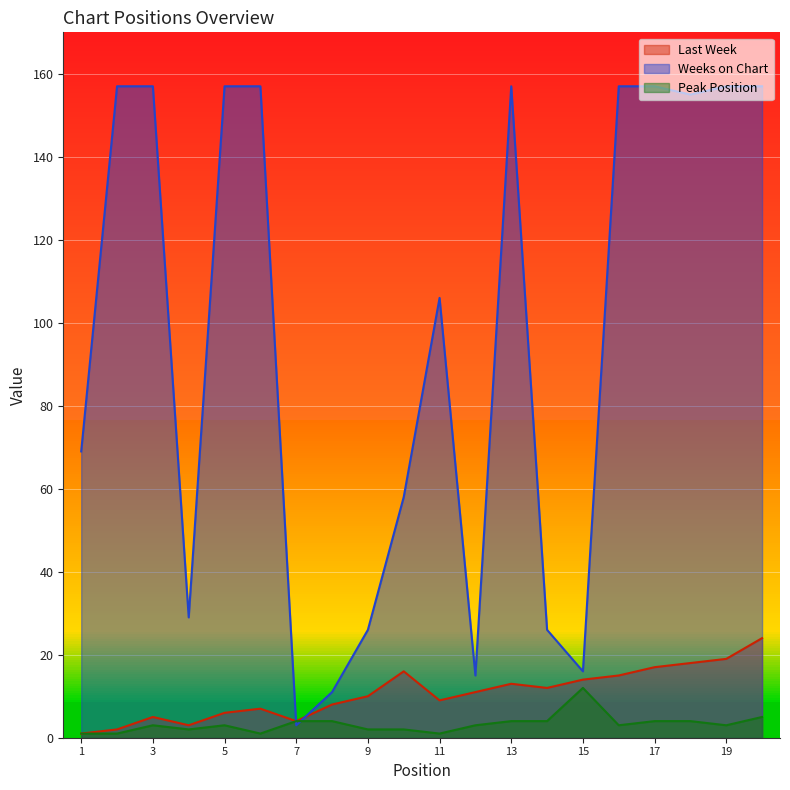

What is the difference between the Peak Position values at 3 and 17?

1